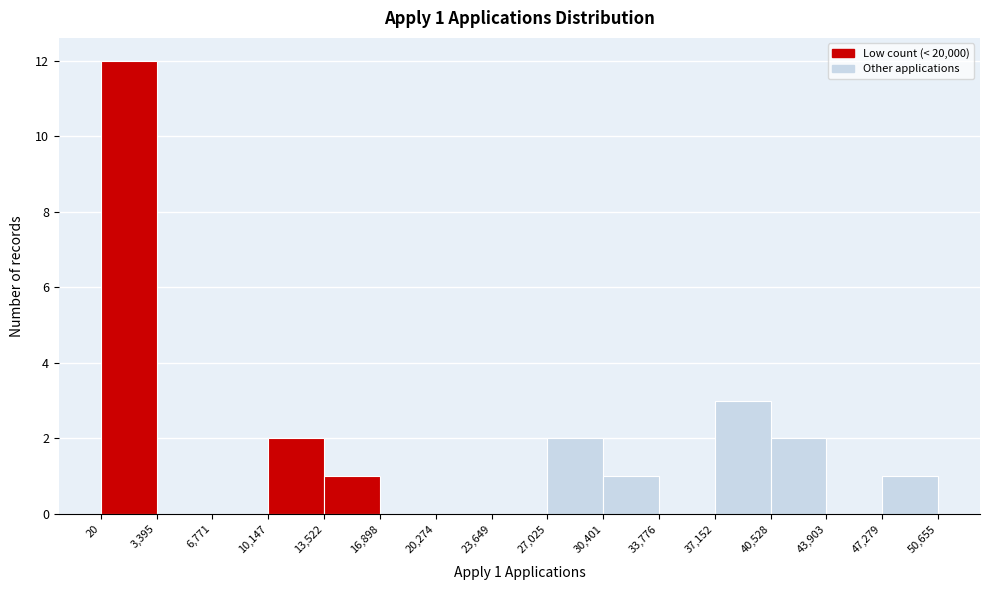

Which range on the x-axis has the tallest bar?

20 to 3,395